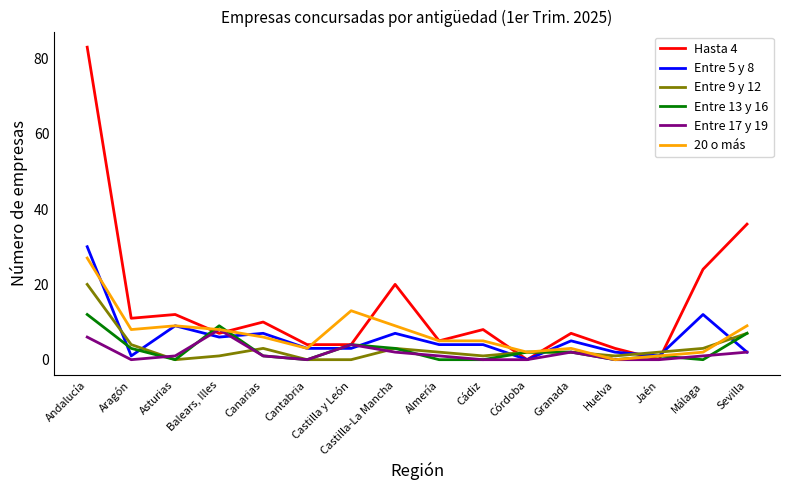

What is the total value across all series at Sevilla?

63